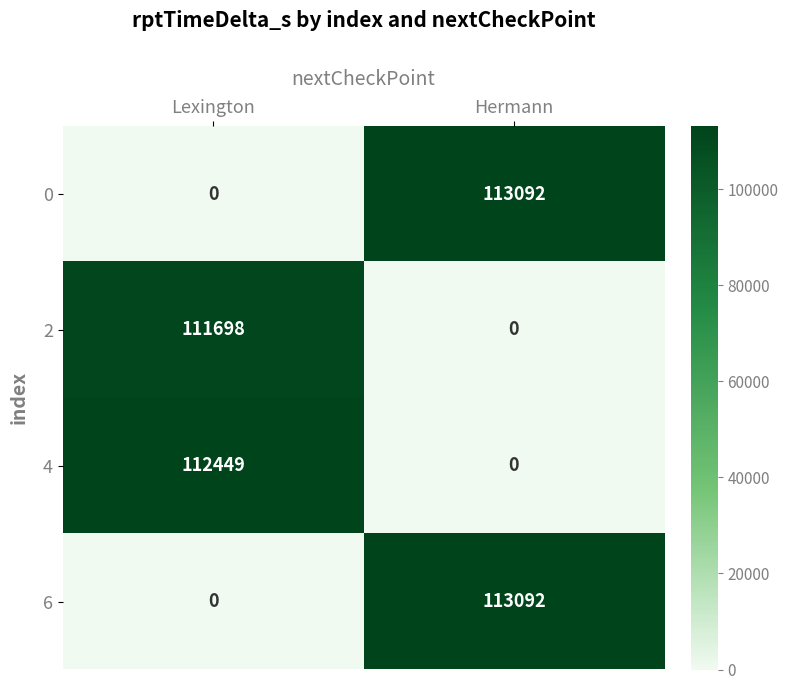

List the labels in order of 4 value, smallest first.

Hermann, Lexington